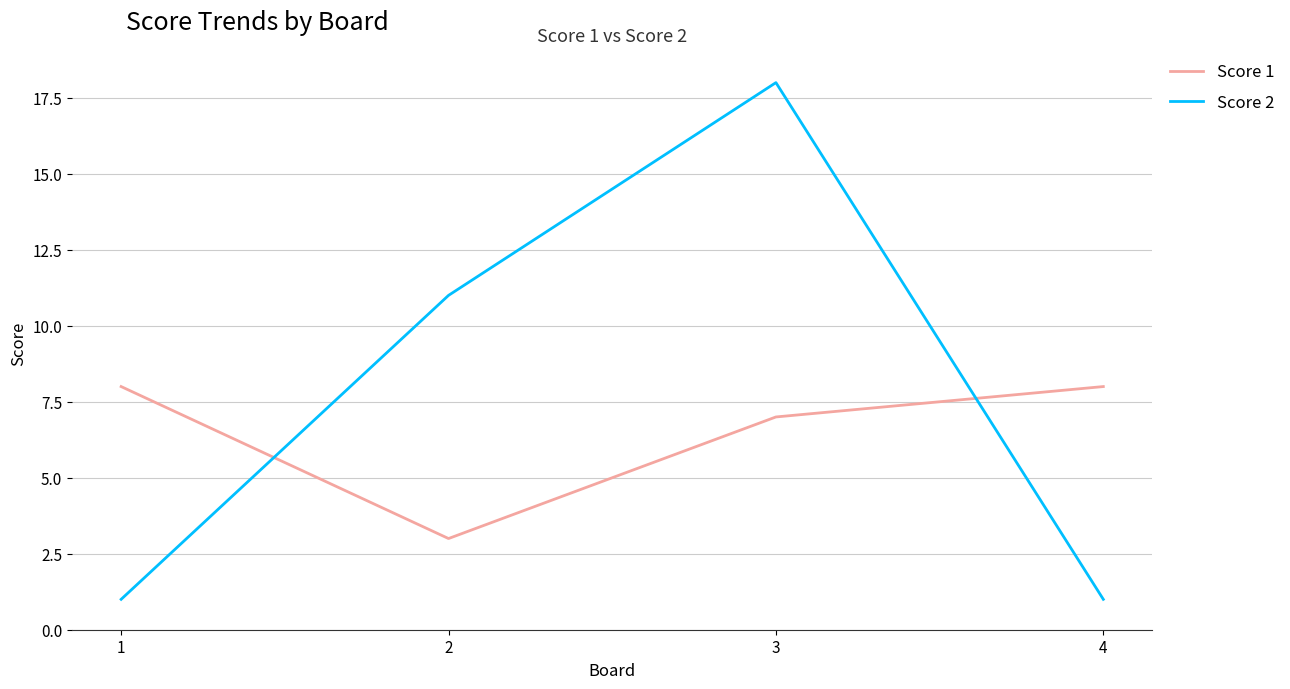

How many Score 1 values are between 7 and 8?

3